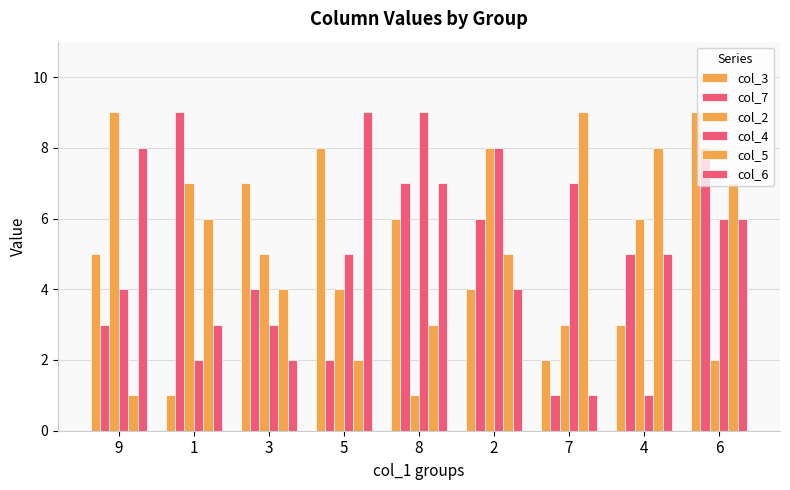

How many data points in col_2 are less than 5?

4